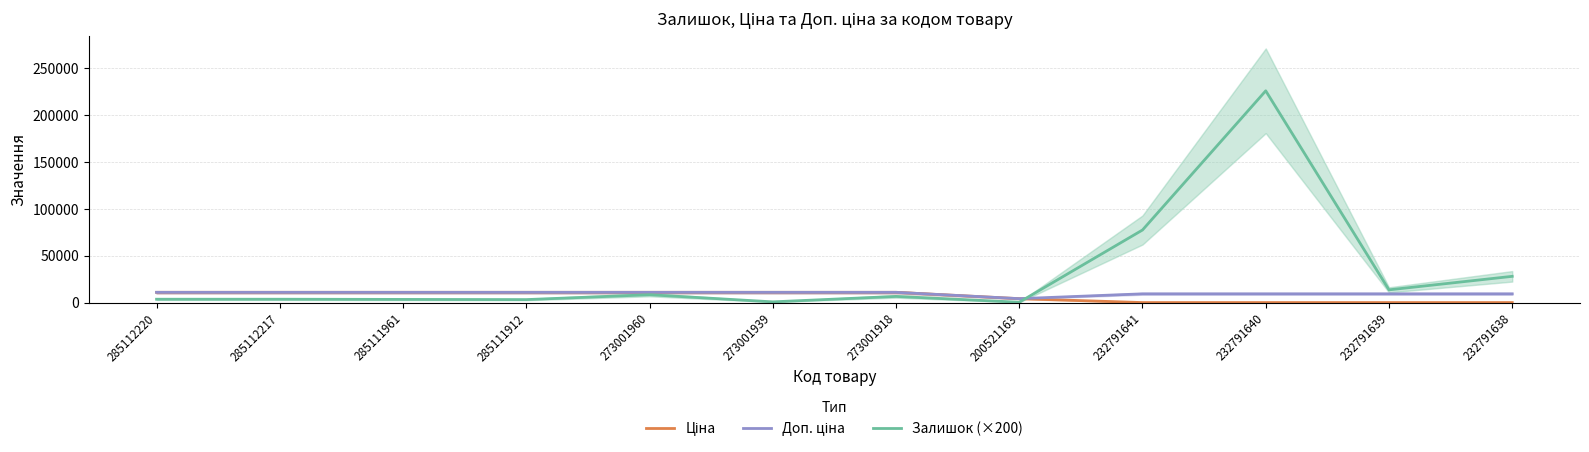

True or false: Ціна and Залишок (×200) cross at least once.

True